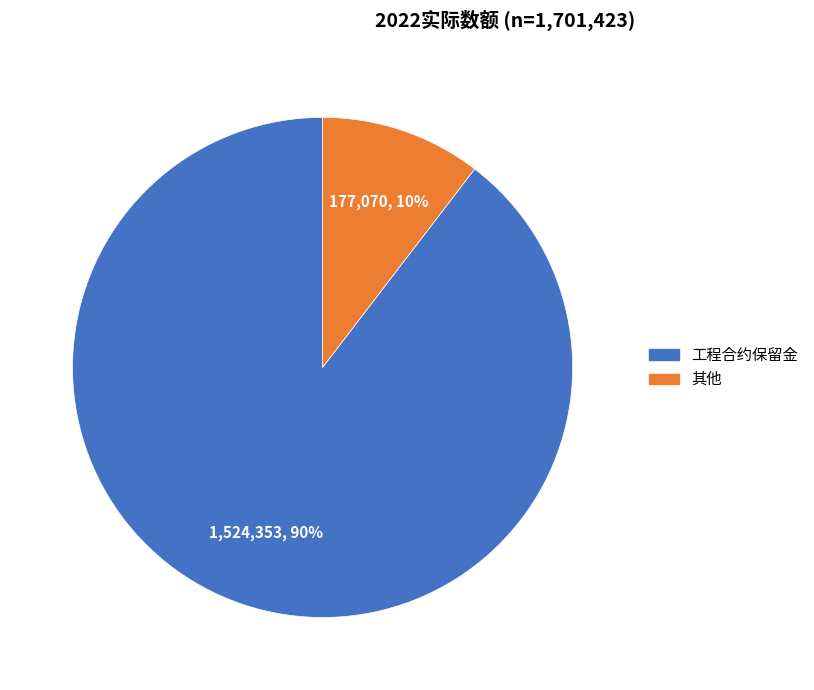

True or false: 其他 accounts for 10% of the total.

True